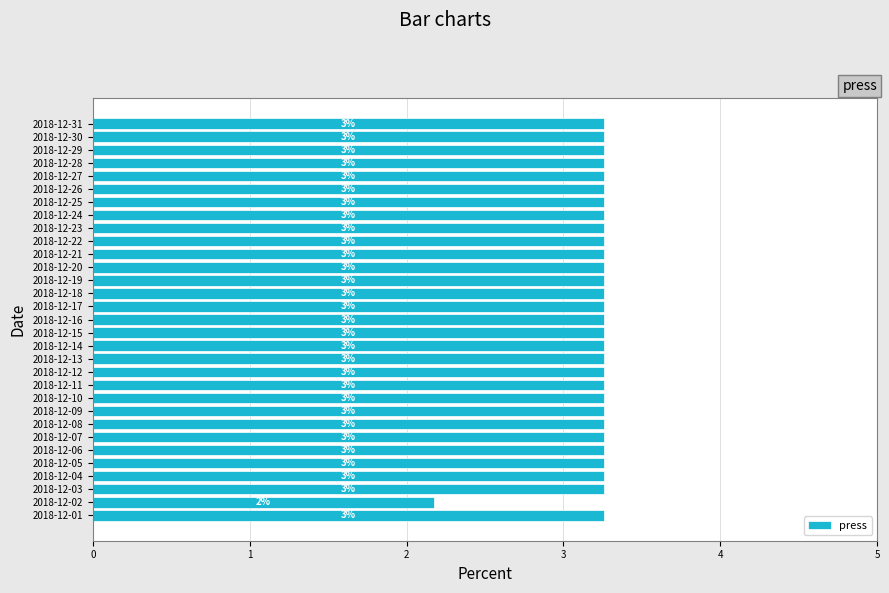

Does the chart contain any negative values?

No